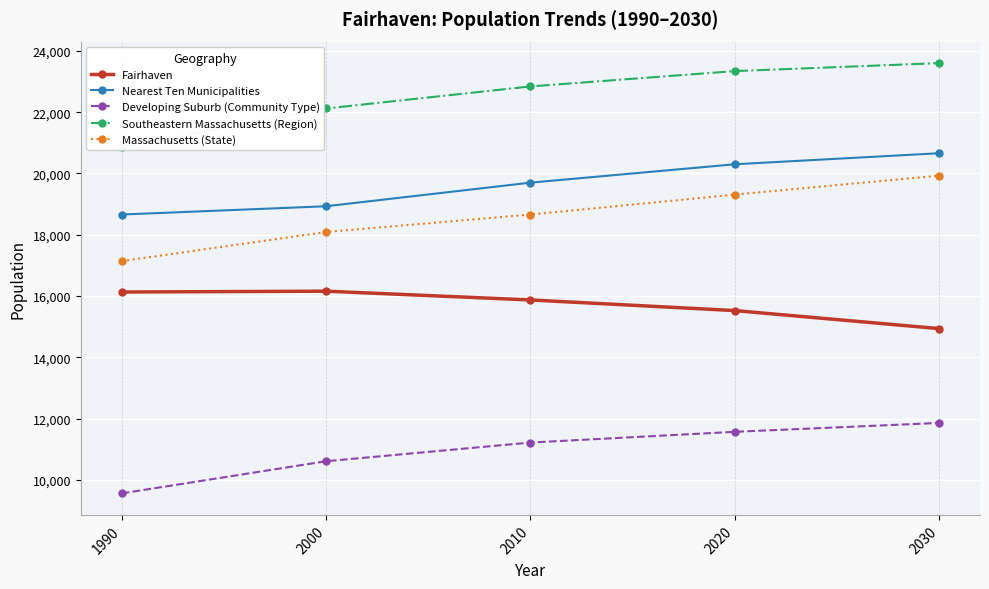

What is the sum of the Developing Suburb (Community Type) values at 2010 and 2030?

23080